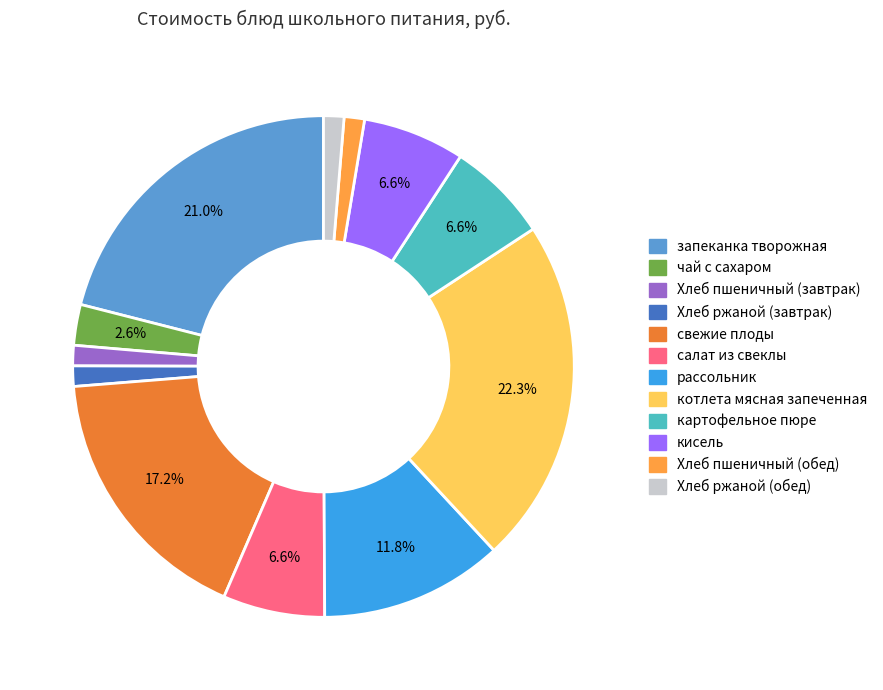

Which slice is the largest?

котлета мясная запеченная